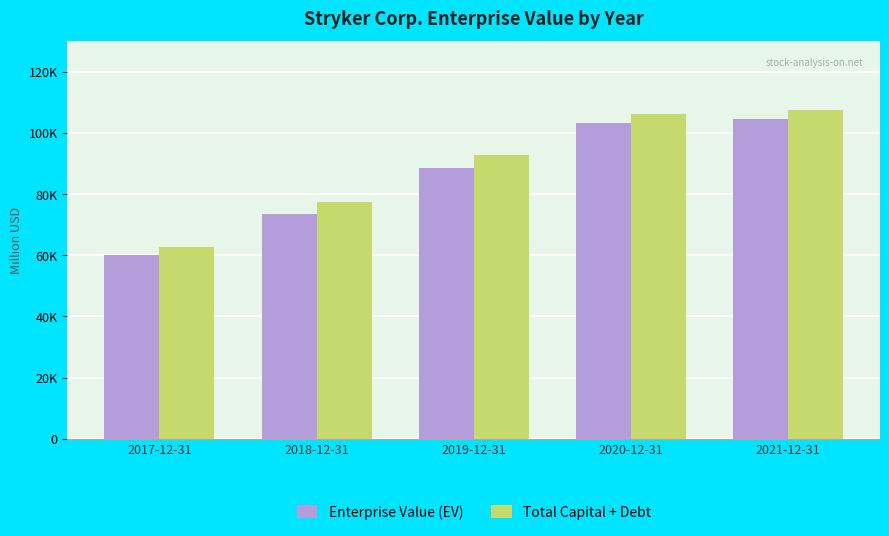

Which category has the lowest value in the Total Capital + Debt series?

2017-12-31